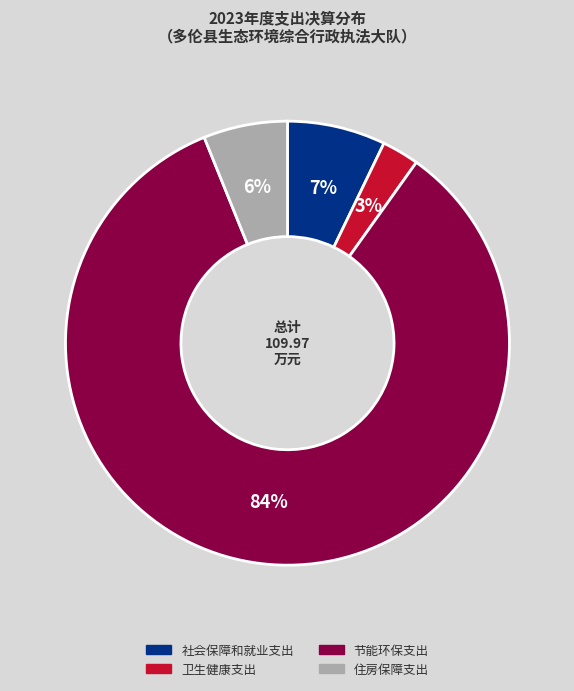

Is the sum of 节能环保支出 and 住房保障支出 greater than half?

Yes